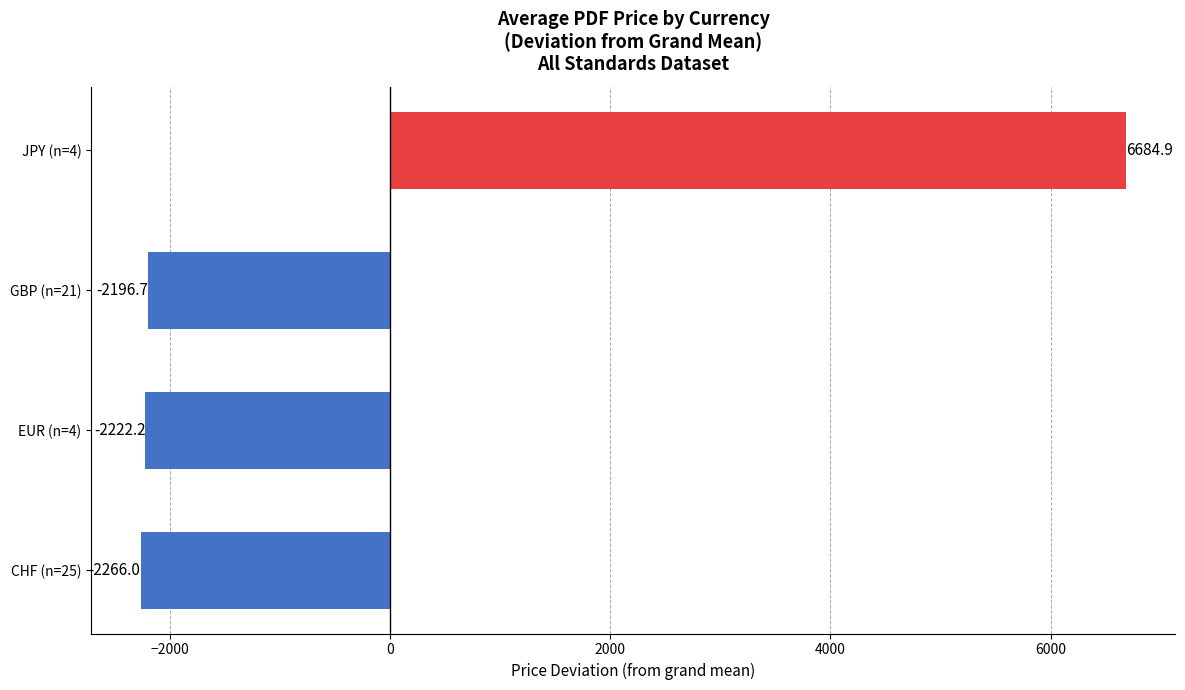

Rank the categories by value from highest to lowest.

JPY (n=4), GBP (n=21), EUR (n=4), CHF (n=25)